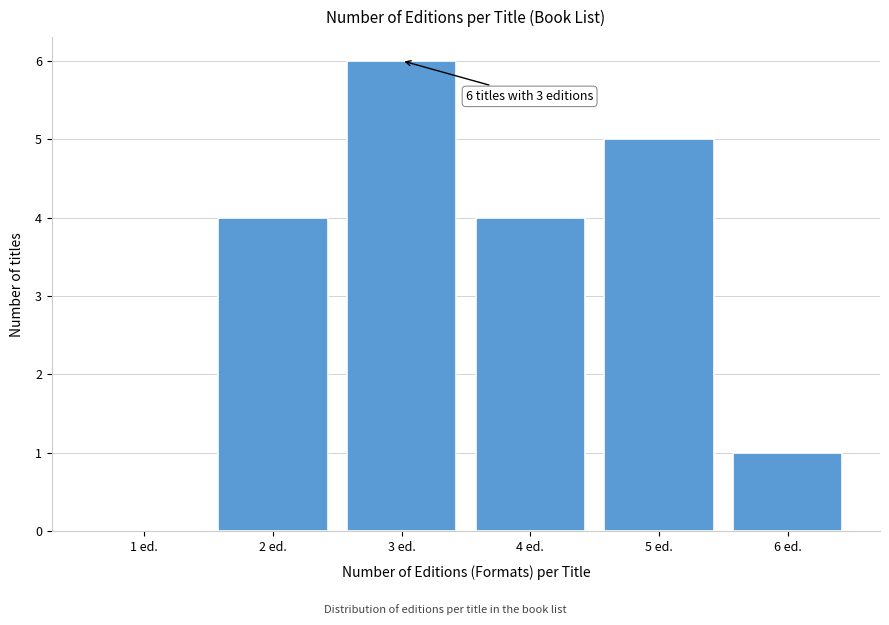

Reading left to right, what are all the values shown in this chart?

1 ed.=0	2 ed.=4	3 ed.=6	4 ed.=4	5 ed.=5	6 ed.=1